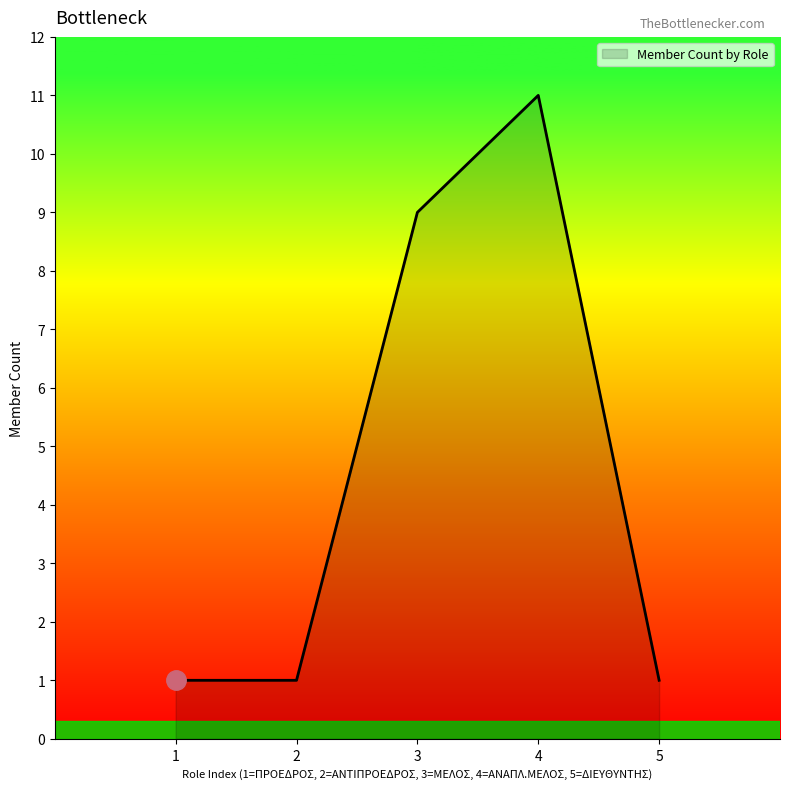

Reading left to right, transcribe all the data shown in this chart.

1=1	2=1	3=9	4=11	5=1